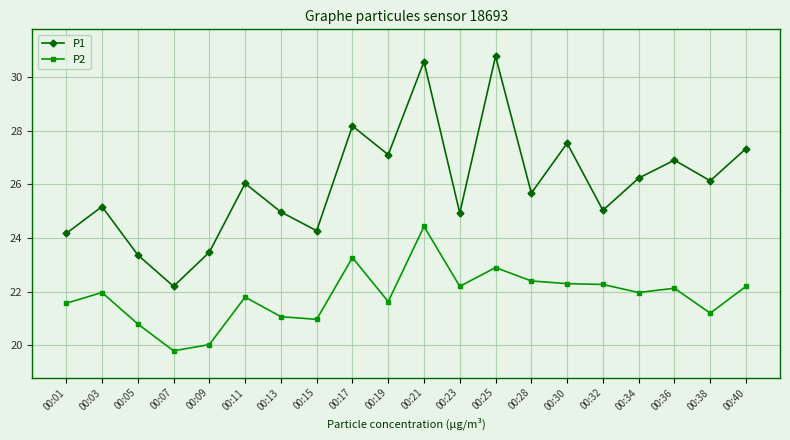

Where is the first local minimum for P1?

00:07